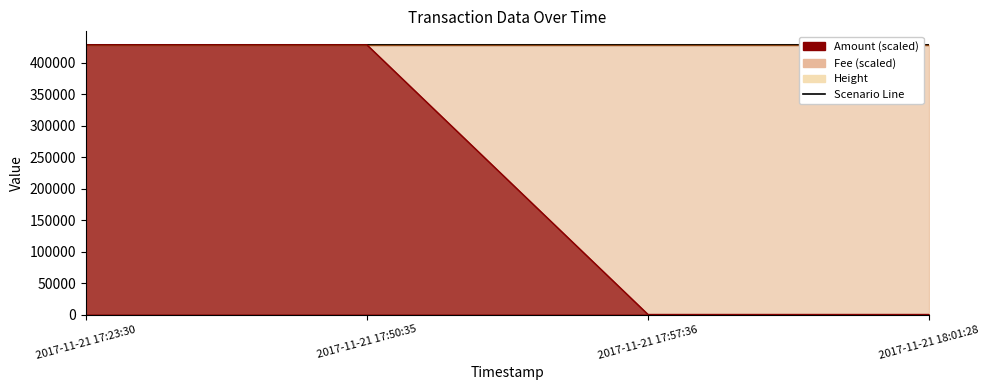

Reading left to right, list all the values displayed in this chart.

Amount: 428095	428095	0	0
Height: 428098	428106	428107	428109